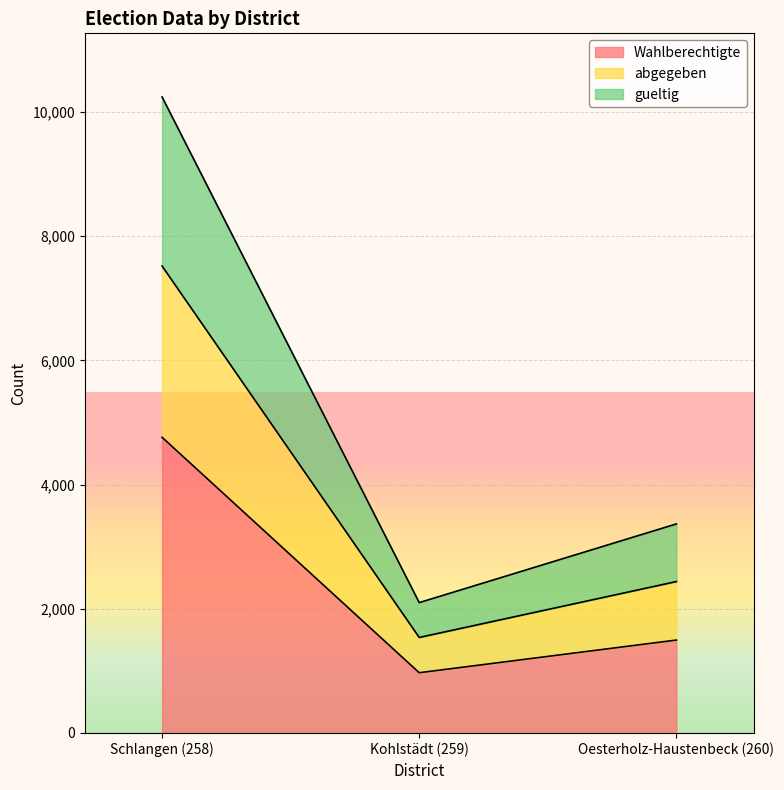

True or false: Wahlberechtigte has a value of 603 at Oesterholz-Haustenbeck (260).

False